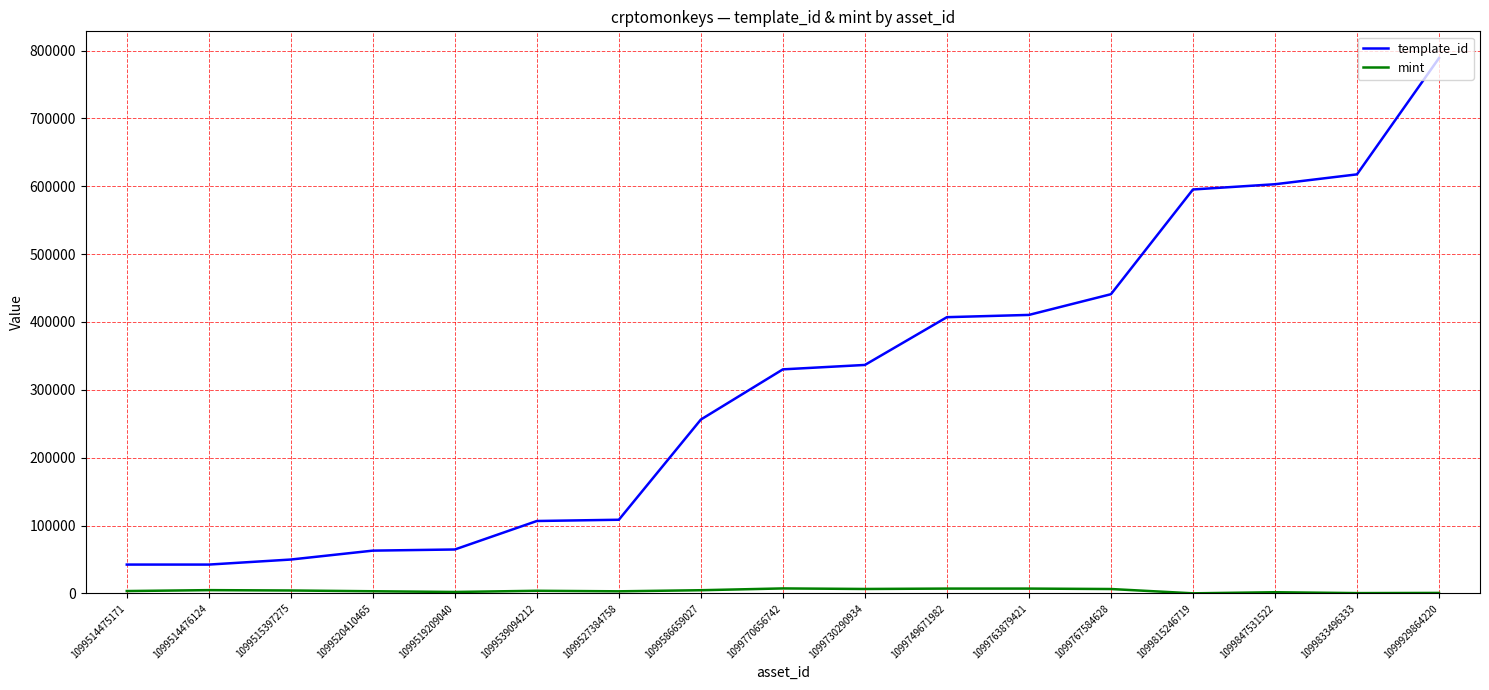

At how many categories does at least one series exceed 290500?

9